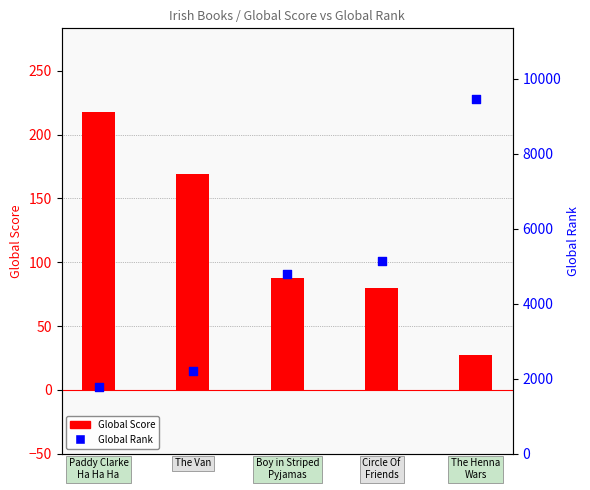

Which series contains the highest Y value?

Global Rank